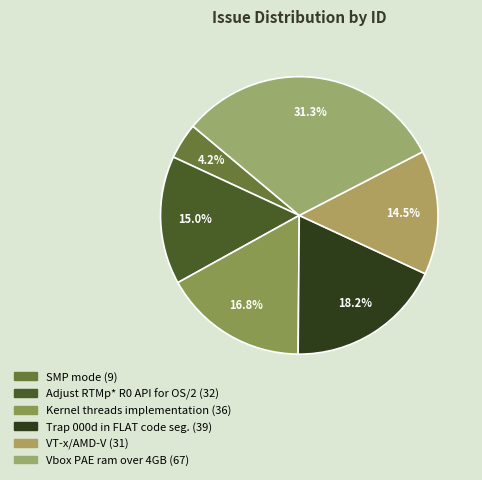

To the nearest percent, what portion does Kernel threads implementation represent?

17%